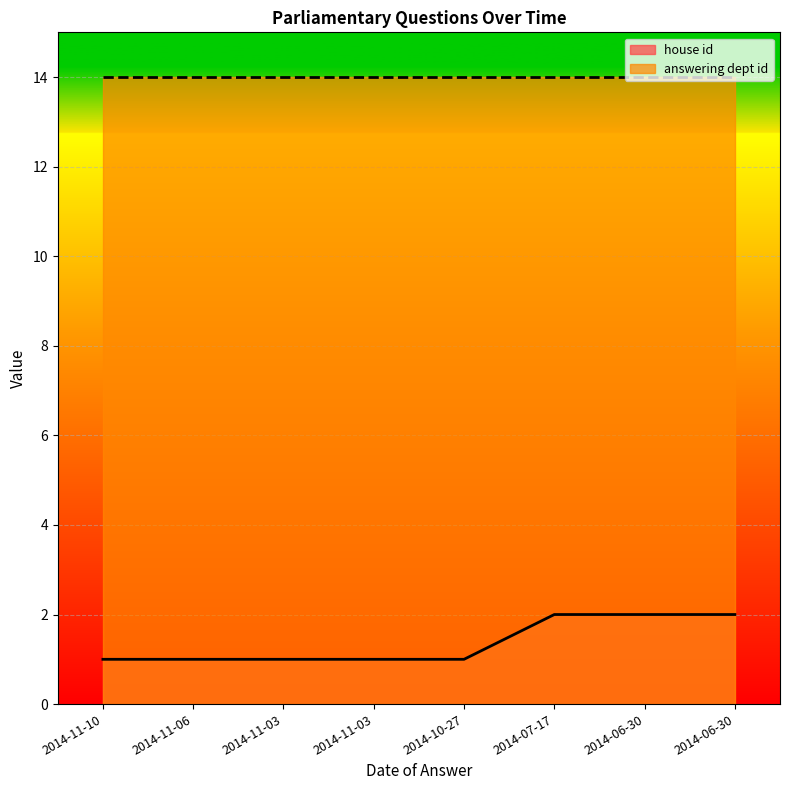

What is the value of the 6th point from the left?

2